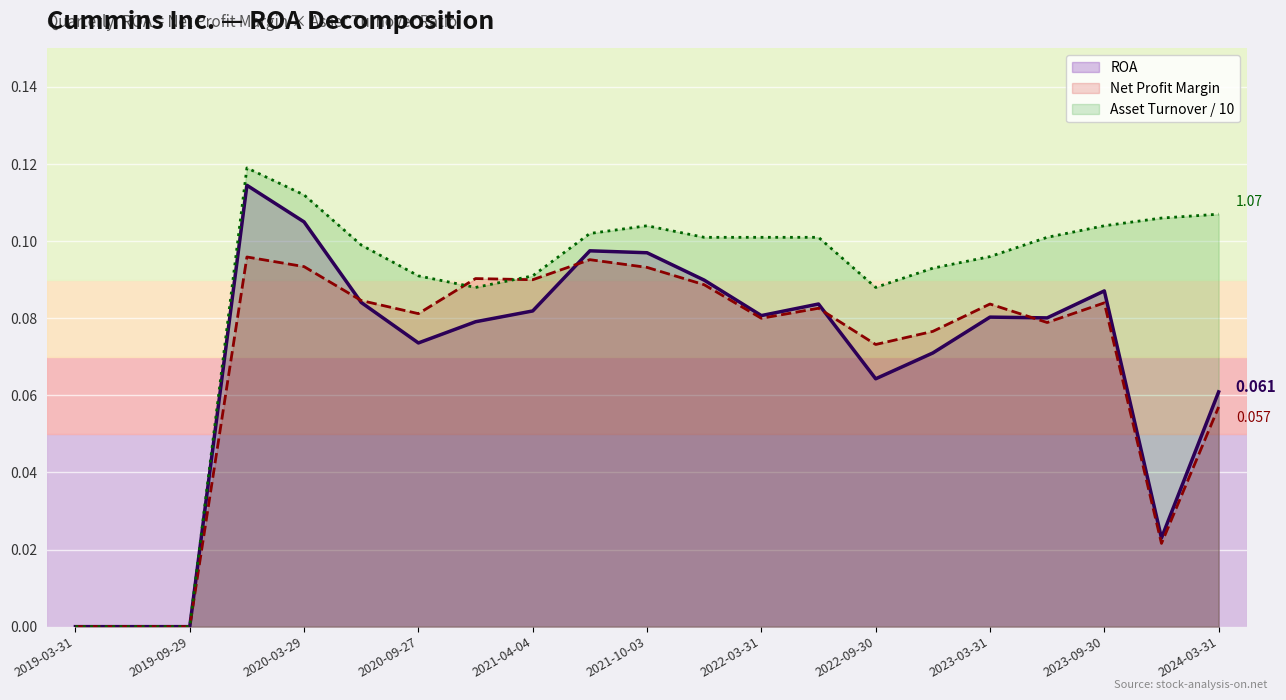

How many Asset Turnover values are between 0 and 1?

21